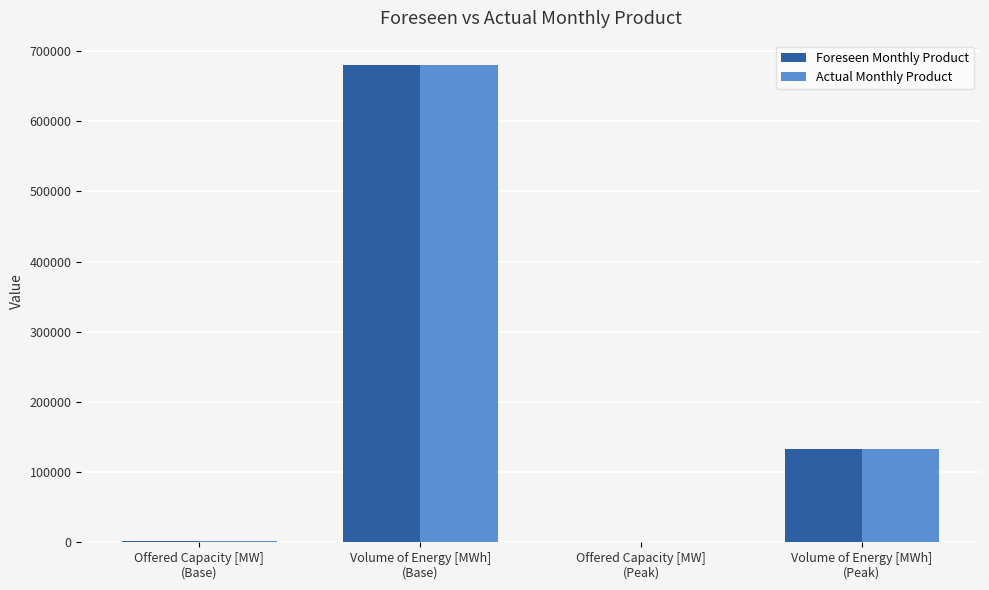

True or false: Actual Monthly Product has a value of 202224 at Volume of Energy [MWh]
(Peak).

False